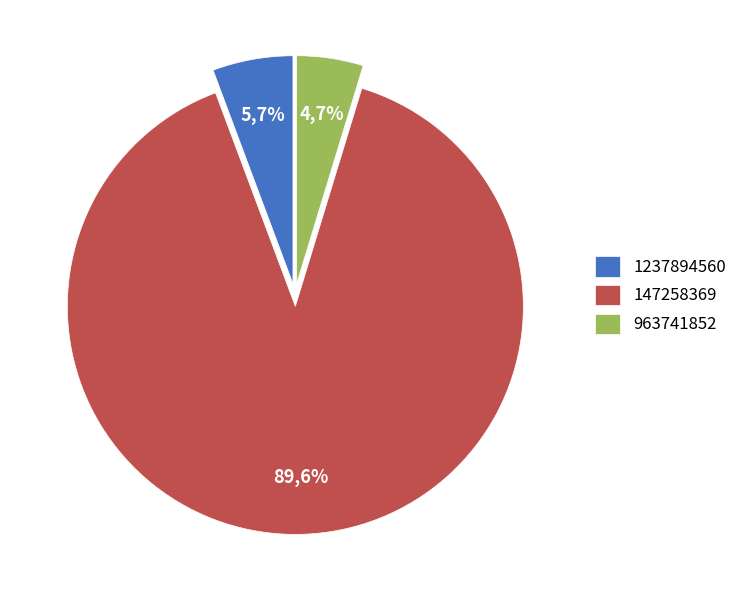

The 147258369 slice represents 90% of the pie. True or false?

True